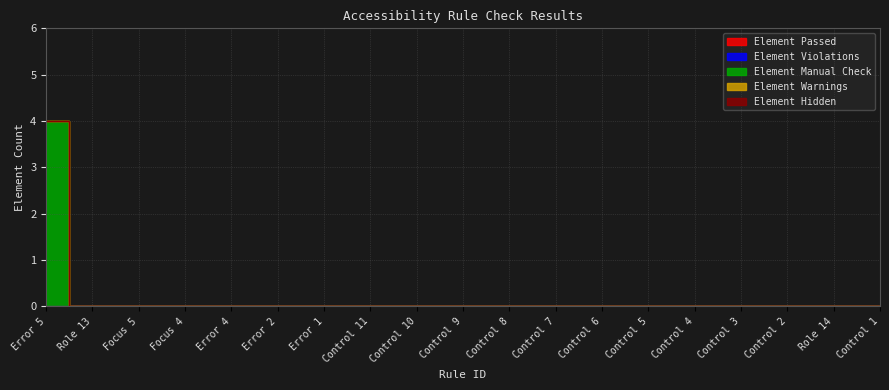

Reading left to right, list all the values displayed in this chart.

Element Passed: 0	0	0	0	0	0	0	0	0	0	0	0	0	0	0	0	0	0	0
Element Violations: 0	0	0	0	0	0	0	0	0	0	0	0	0	0	0	0	0	0	0
Element Manual Check: 4	0	0	0	0	0	0	0	0	0	0	0	0	0	0	0	0	0	0
Element Warnings: 0	0	0	0	0	0	0	0	0	0	0	0	0	0	0	0	0	0	0
Element Hidden: 0	0	0	0	0	0	0	0	0	0	0	0	0	0	0	0	0	0	0